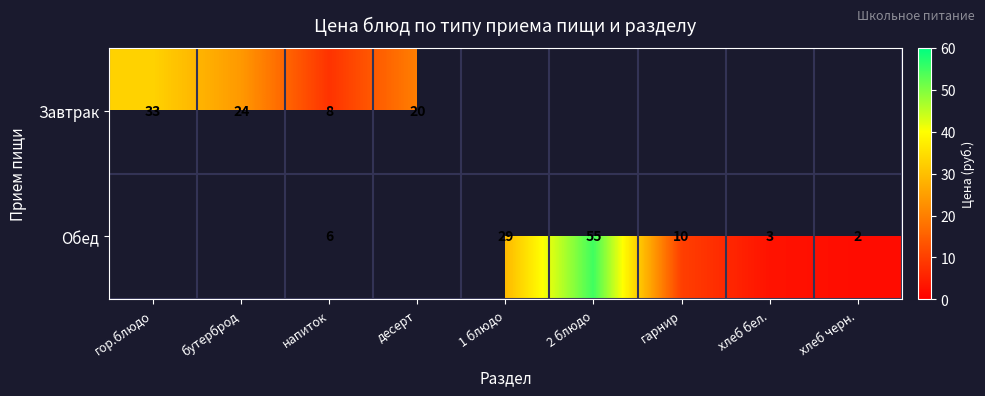

Is it true that Завтрак equals 2 at напиток?

False